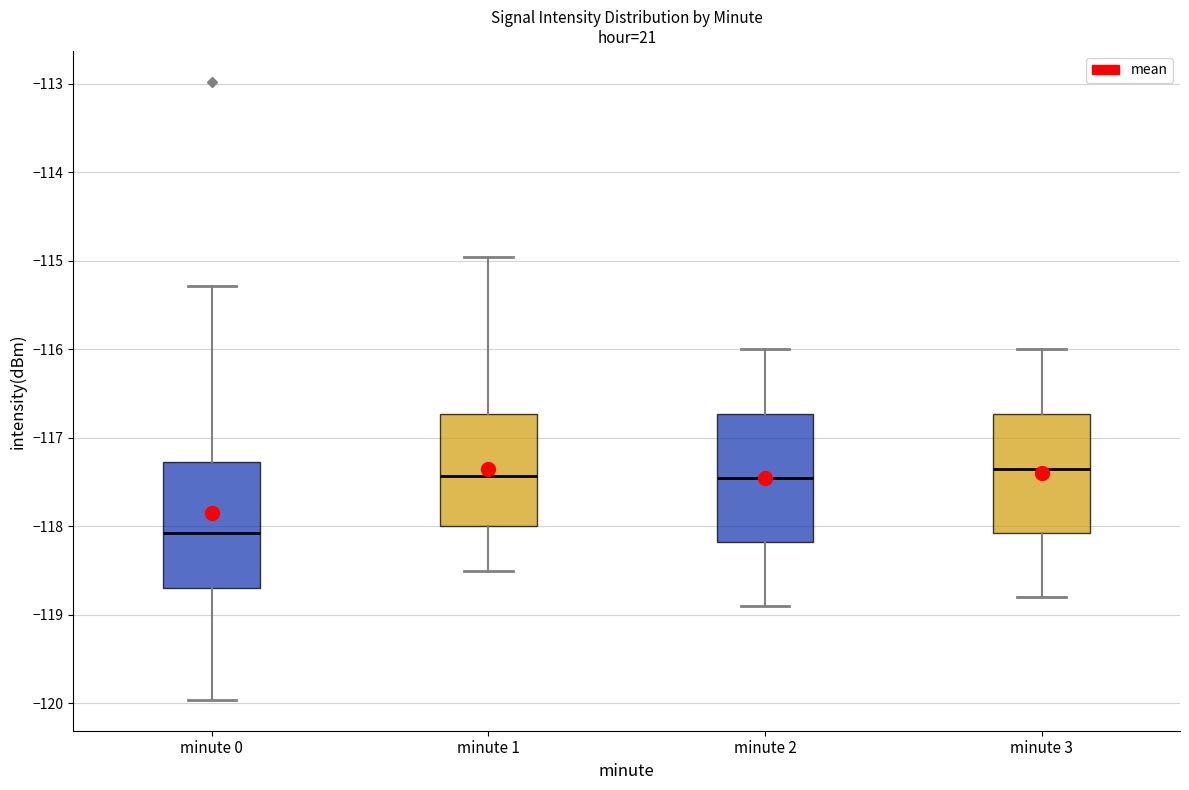

Reading left to right, read every box against the y-axis: the position of its median line, the range the box covers, and the ends of its whiskers. The values are not printed on the chart, so give them approximately, as read against the axis.

minute 0: median -118.1, box -118.7 to -117.3, whiskers -120.0 to -115.3
minute 1: median -117.4, box -118.0 to -116.7, whiskers -118.5 to -115.0
minute 2: median -117.4, box -118.2 to -116.7, whiskers -118.9 to -116.0
minute 3: median -117.3, box -118.1 to -116.7, whiskers -118.8 to -116.0